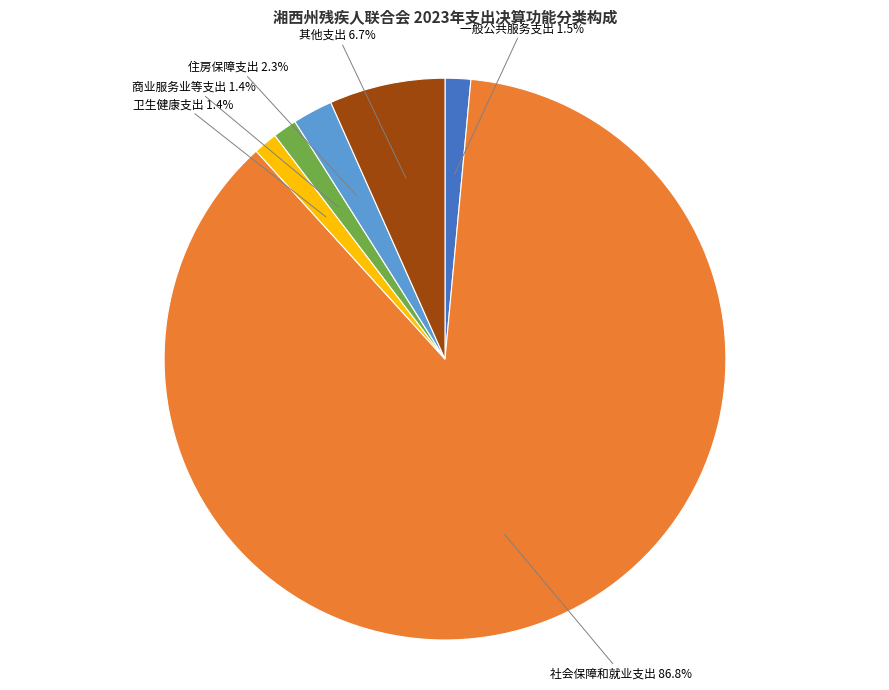

How many segments does this pie chart have?

6